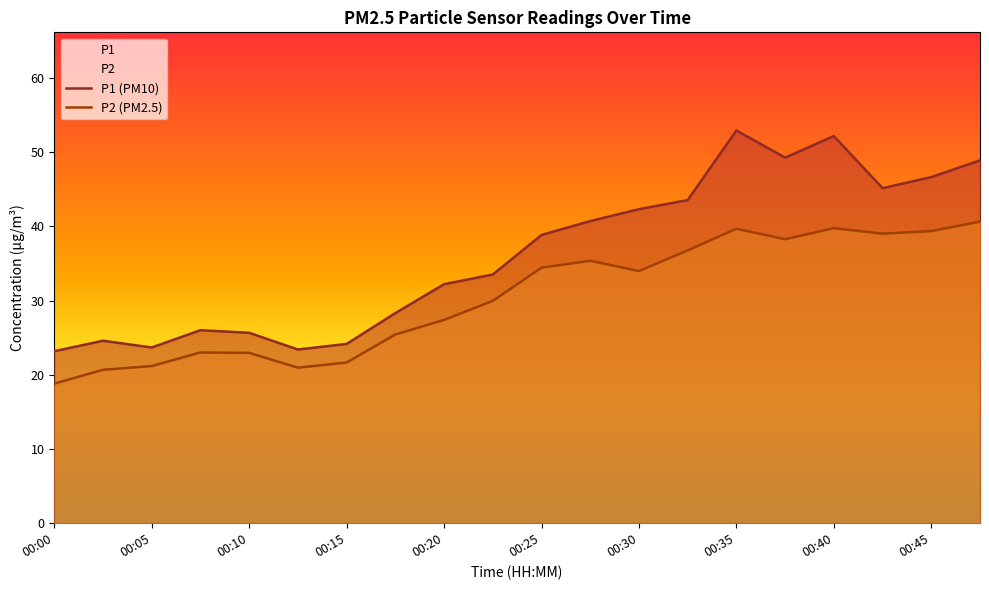

True or false: P2 (PM2.5) has more than 1 points higher than both neighbors.

True